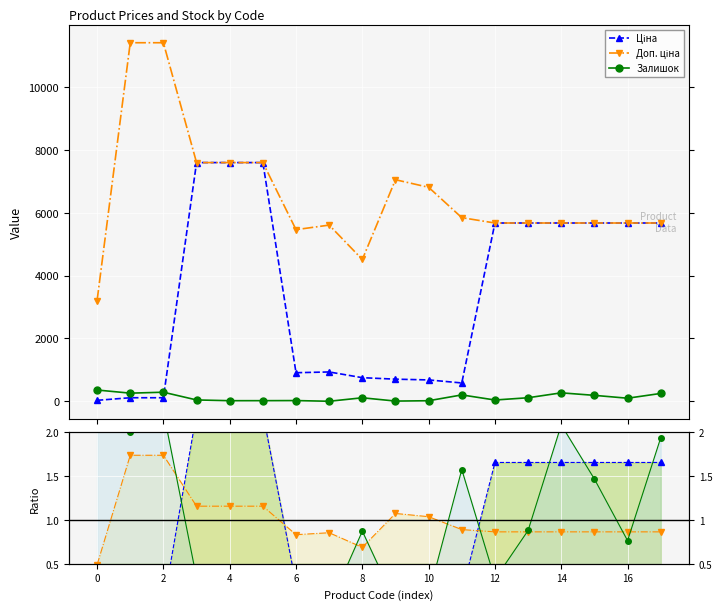

What is the difference between the maximum and minimum values in the Ціна series?

7564.5